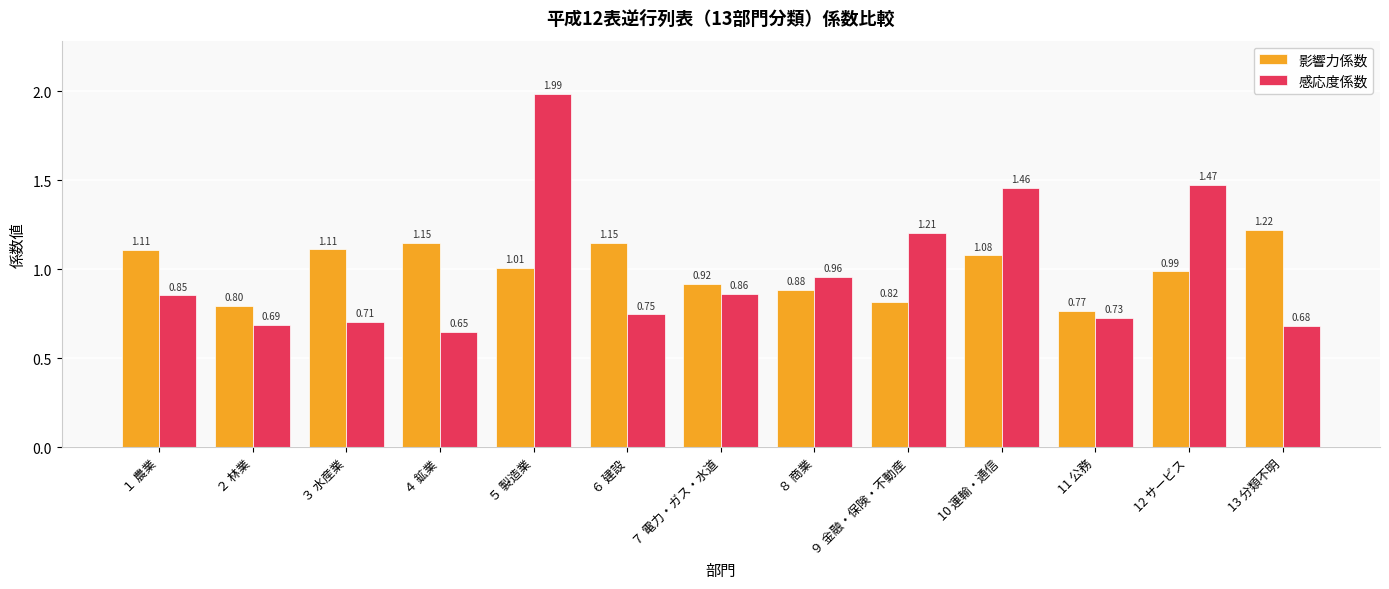

Does the chart contain any negative values?

No